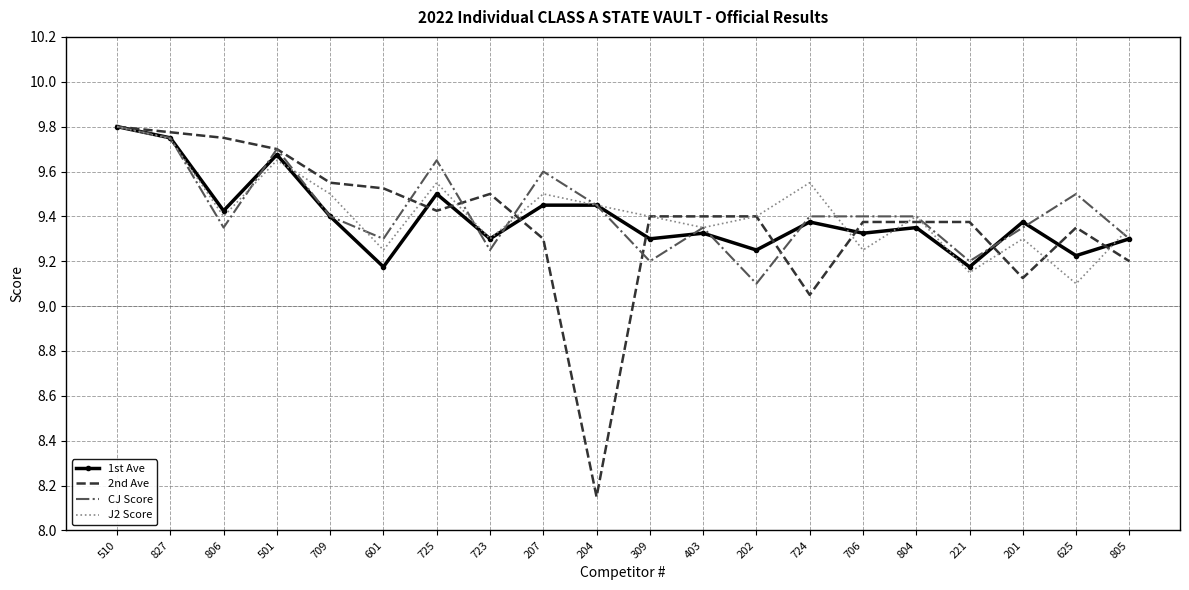

What position from the left is 510?

1